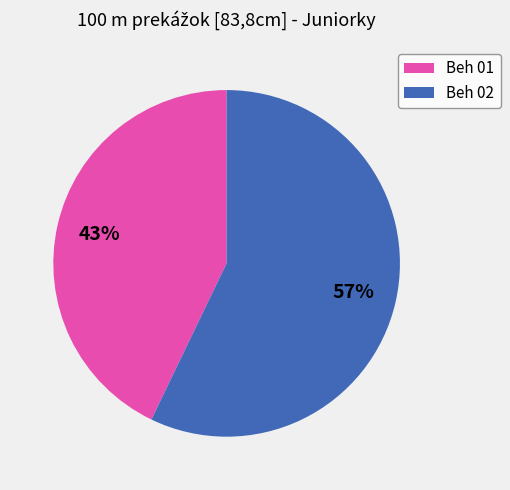

True or false: Beh 01 accounts for 43% of the total.

True